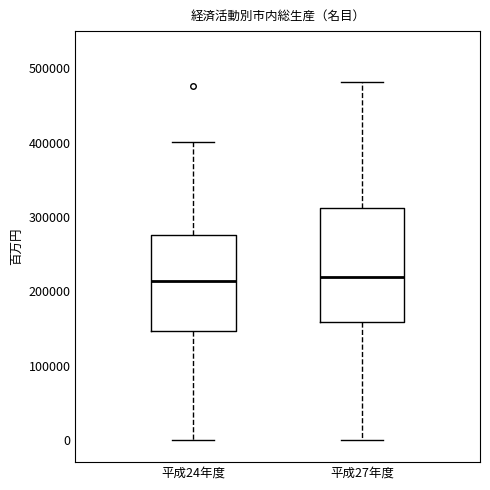

Where does the lower whisker of the box for 平成27年度 end on the y-axis? The values are not printed on the chart, so give them approximately, as read against the axis.

0